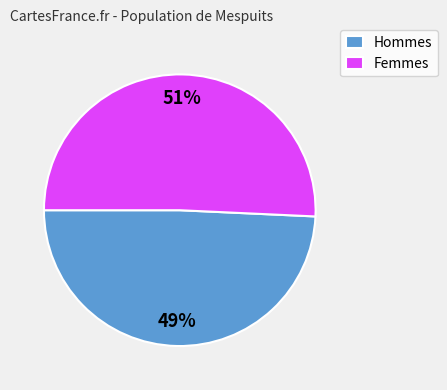

The Femmes slice represents 51% of the pie. True or false?

True